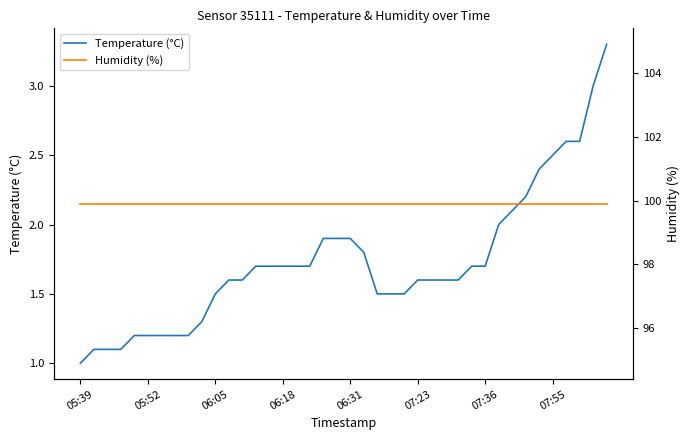

How many categories are shown in the chart?

40